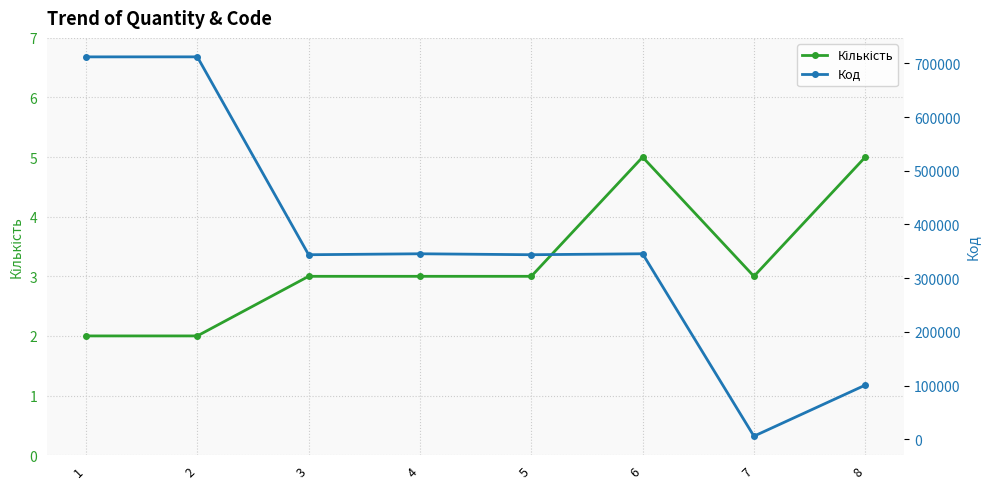

What is the value of the Кількість point at the 2nd from the left?

2